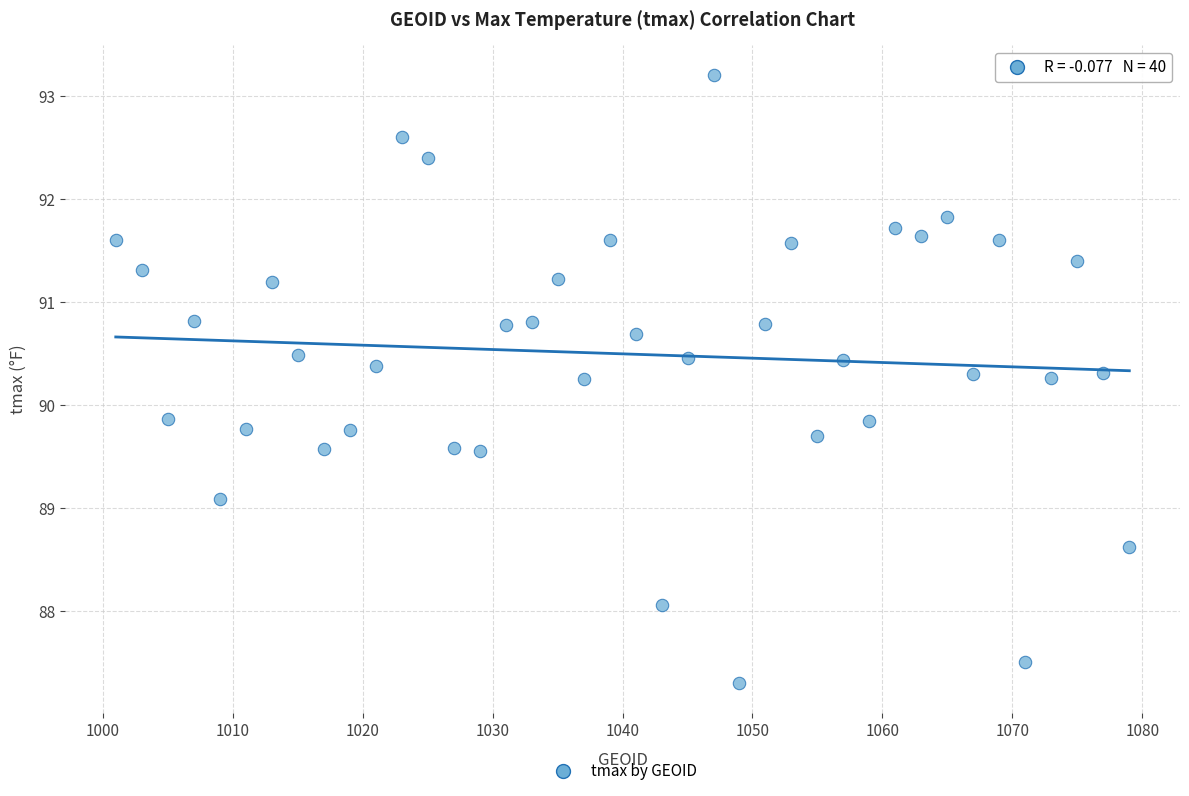

What is the range of Y values (max minus min)?

5.9